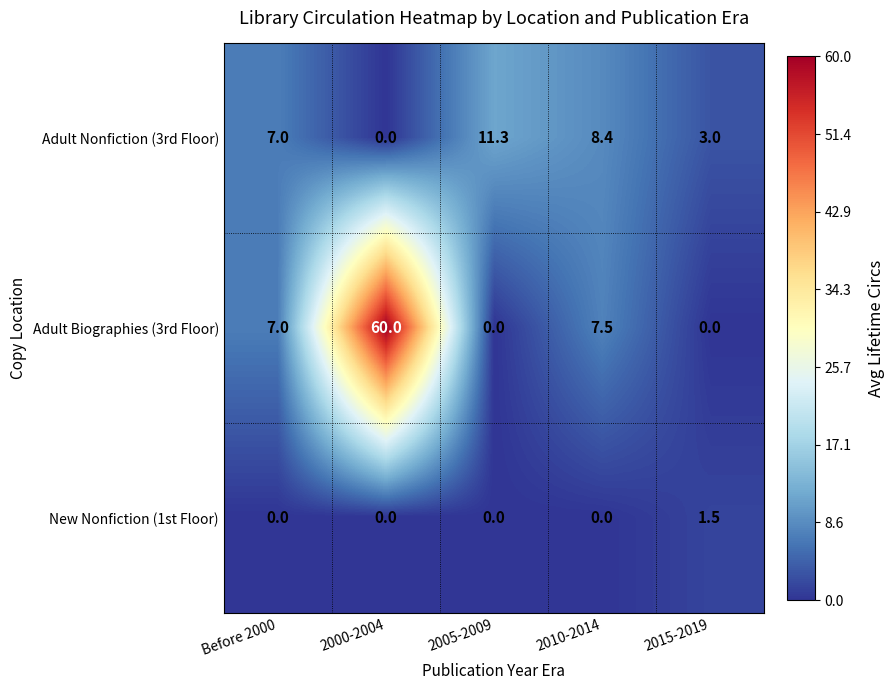

How many values in the New Nonfiction (1st Floor) series exceed 0?

1